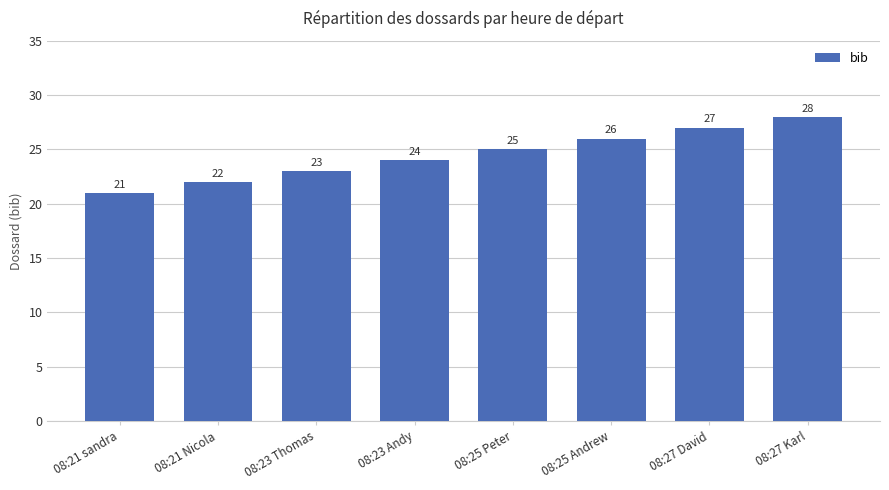

Reading left to right, transcribe all the data shown in this chart.

21	22	23	24	25	26	27	28